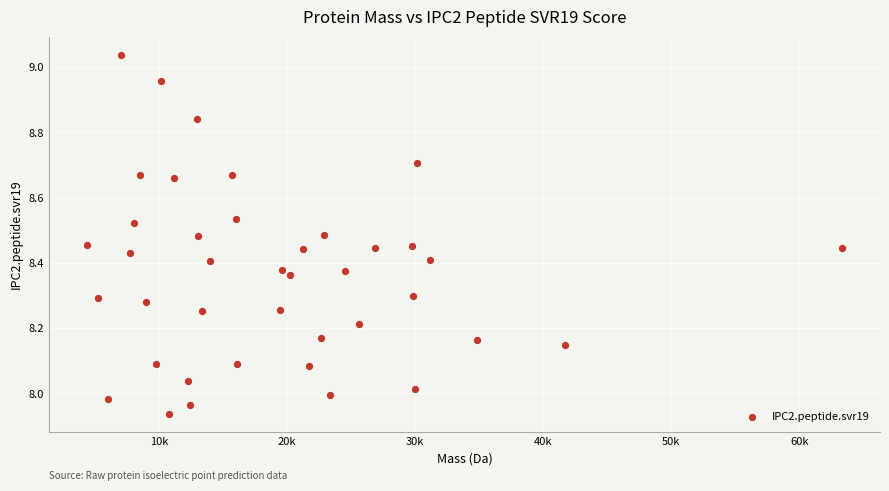

What is the range of X values (max minus min)?

59011.6